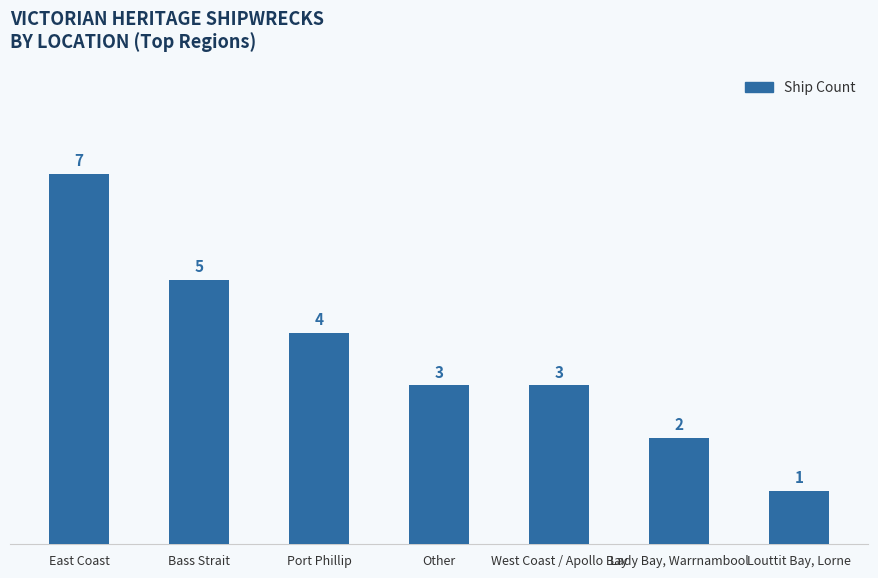

Reading left to right, what are all the values shown in this chart?

East Coast=7	Bass Strait=5	Port Phillip=4	Other=3	West Coast / Apollo Bay=3	Lady Bay, Warrnambool=2	Louttit Bay, Lorne=1